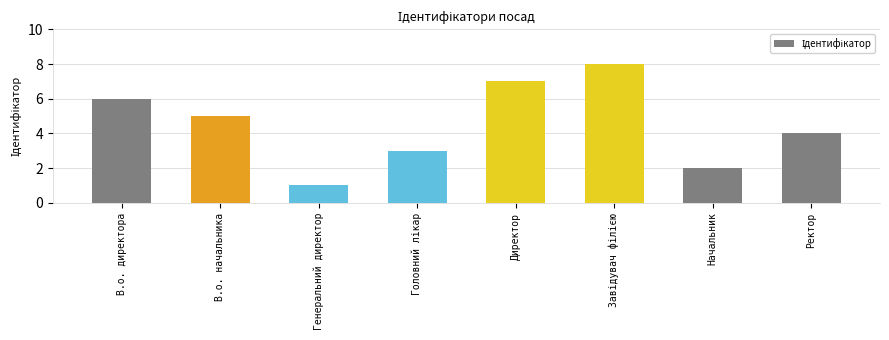

What position from the right is В.о. директора?

8